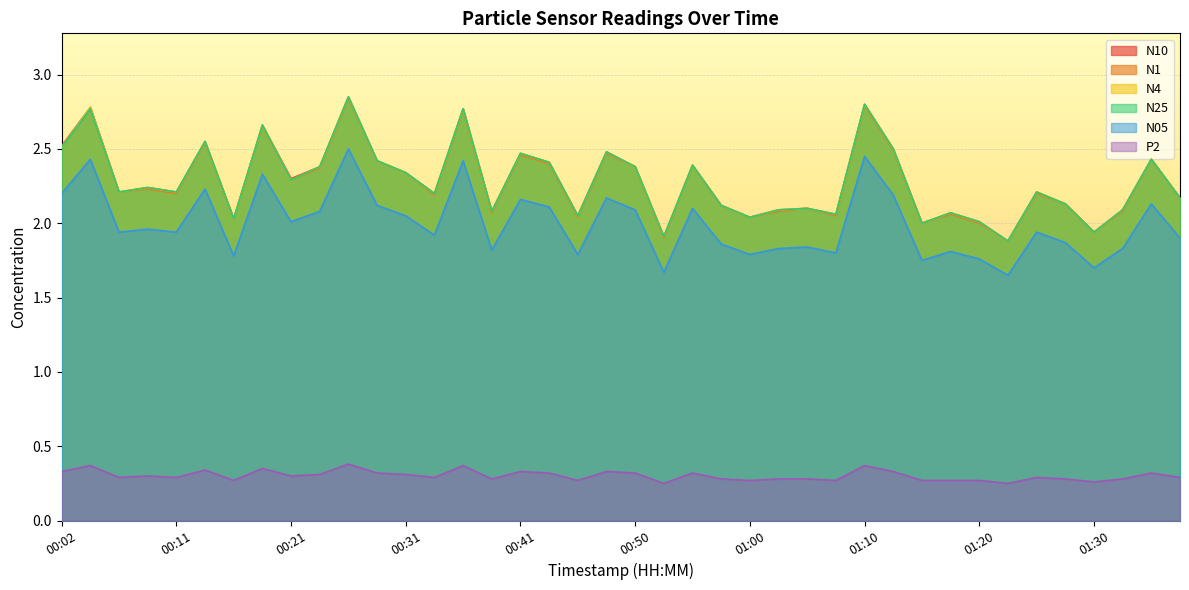

Reading left to right, what are all the values shown in this chart?

N10: 00:02=2.5	00:04=2.8	00:07=2.2	00:09=2.2	00:11=2.2	00:14=2.5	00:16=2.0	00:19=2.7	00:21=2.3	00:24=2.4	00:26=2.9	00:29=2.4	00:31=2.3	00:33=2.2	00:36=2.8	00:38=2.1	00:41=2.5	00:43=2.4	00:46=2.0	00:48=2.5	00:50=2.4	00:53=1.9	00:55=2.4	00:58=2.1	01:00=2.0	01:03=2.1	01:05=2.1	01:08=2.1	01:10=2.8	01:12=2.5	01:15=2.0	01:17=2.1	01:20=2.0	01:22=1.9	01:25=2.2	01:27=2.1	01:30=1.9	01:32=2.1	01:34=2.4	01:37=2.2
N1: 00:02=2.5	00:04=2.8	00:07=2.2	00:09=2.2	00:11=2.2	00:14=2.5	00:16=2.0	00:19=2.6	00:21=2.3	00:24=2.4	00:26=2.8	00:29=2.4	00:31=2.3	00:33=2.2	00:36=2.8	00:38=2.1	00:41=2.5	00:43=2.4	00:46=2.0	00:48=2.5	00:50=2.4	00:53=1.9	00:55=2.4	00:58=2.1	01:00=2.0	01:03=2.1	01:05=2.1	01:08=2.0	01:10=2.8	01:12=2.5	01:15=2.0	01:17=2.1	01:20=2.0	01:22=1.9	01:25=2.2	01:27=2.1	01:30=1.9	01:32=2.1	01:34=2.4	01:37=2.2
N4: 00:02=2.5	00:04=2.8	00:07=2.2	00:09=2.2	00:11=2.2	00:14=2.5	00:16=2.0	00:19=2.7	00:21=2.3	00:24=2.4	00:26=2.9	00:29=2.4	00:31=2.3	00:33=2.2	00:36=2.8	00:38=2.1	00:41=2.5	00:43=2.4	00:46=2.0	00:48=2.5	00:50=2.4	00:53=1.9	00:55=2.4	00:58=2.1	01:00=2.0	01:03=2.1	01:05=2.1	01:08=2.1	01:10=2.8	01:12=2.5	01:15=2.0	01:17=2.1	01:20=2.0	01:22=1.9	01:25=2.2	01:27=2.1	01:30=1.9	01:32=2.1	01:34=2.4	01:37=2.2
N25: 00:02=2.5	00:04=2.8	00:07=2.2	00:09=2.2	00:11=2.2	00:14=2.5	00:16=2.0	00:19=2.7	00:21=2.3	00:24=2.4	00:26=2.9	00:29=2.4	00:31=2.3	00:33=2.2	00:36=2.8	00:38=2.1	00:41=2.5	00:43=2.4	00:46=2.0	00:48=2.5	00:50=2.4	00:53=1.9	00:55=2.4	00:58=2.1	01:00=2.0	01:03=2.1	01:05=2.1	01:08=2.1	01:10=2.8	01:12=2.5	01:15=2.0	01:17=2.1	01:20=2.0	01:22=1.9	01:25=2.2	01:27=2.1	01:30=1.9	01:32=2.1	01:34=2.4	01:37=2.2
N05: 00:02=2.2	00:04=2.4	00:07=1.9	00:09=2.0	00:11=1.9	00:14=2.2	00:16=1.8	00:19=2.3	00:21=2.0	00:24=2.1	00:26=2.5	00:29=2.1	00:31=2.0	00:33=1.9	00:36=2.4	00:38=1.8	00:41=2.2	00:43=2.1	00:46=1.8	00:48=2.2	00:50=2.1	00:53=1.7	00:55=2.1	00:58=1.9	01:00=1.8	01:03=1.8	01:05=1.8	01:08=1.8	01:10=2.5	01:12=2.2	01:15=1.8	01:17=1.8	01:20=1.8	01:22=1.6	01:25=1.9	01:27=1.9	01:30=1.7	01:32=1.8	01:34=2.1	01:37=1.9
P2: 00:02=0.3	00:04=0.4	00:07=0.3	00:09=0.3	00:11=0.3	00:14=0.3	00:16=0.3	00:19=0.3	00:21=0.3	00:24=0.3	00:26=0.4	00:29=0.3	00:31=0.3	00:33=0.3	00:36=0.4	00:38=0.3	00:41=0.3	00:43=0.3	00:46=0.3	00:48=0.3	00:50=0.3	00:53=0.2	00:55=0.3	00:58=0.3	01:00=0.3	01:03=0.3	01:05=0.3	01:08=0.3	01:10=0.4	01:12=0.3	01:15=0.3	01:17=0.3	01:20=0.3	01:22=0.2	01:25=0.3	01:27=0.3	01:30=0.3	01:32=0.3	01:34=0.3	01:37=0.3